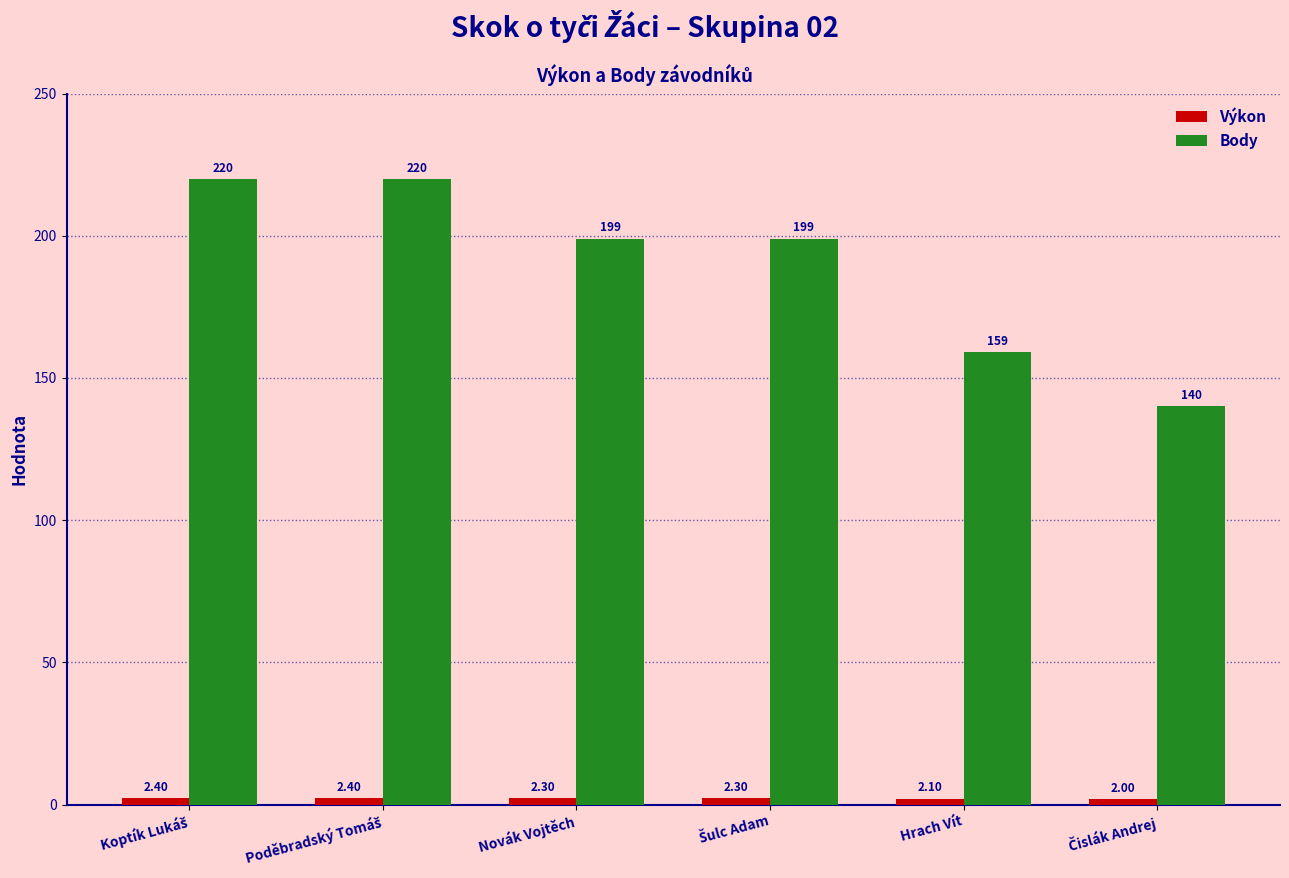

How many bars are there in total?

12